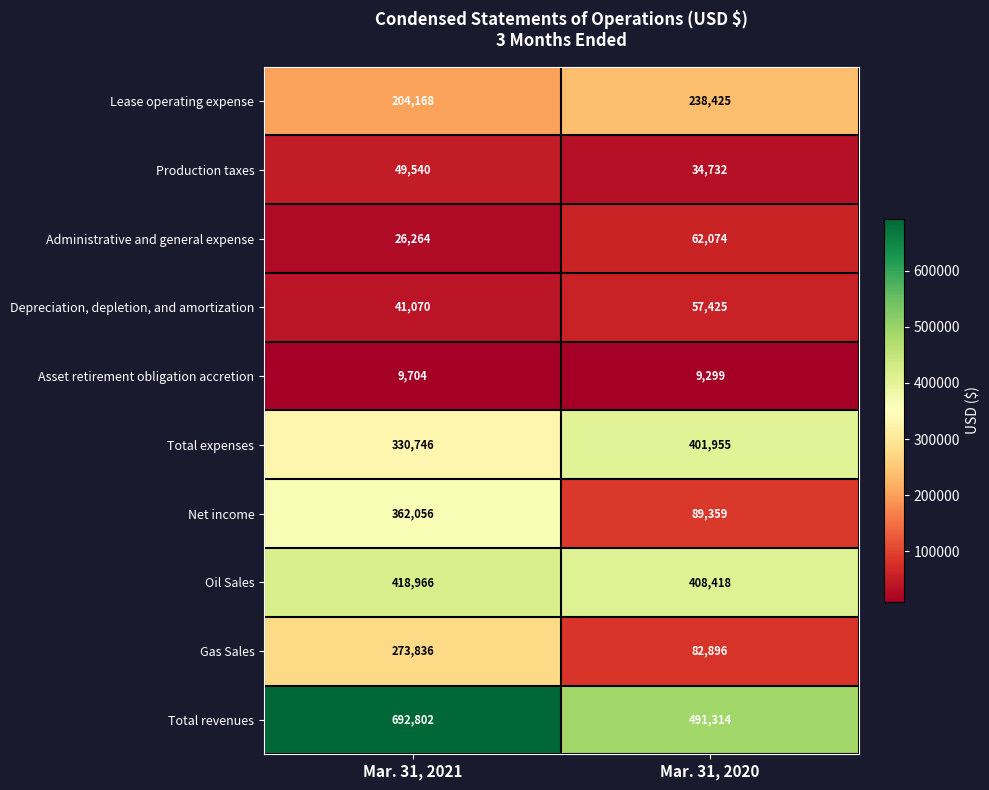

How many categories are shown in the chart?

2